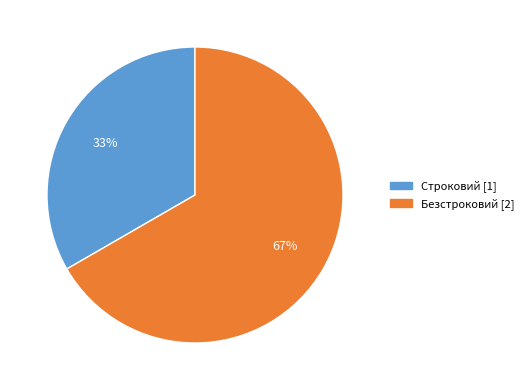

Do Безстроковий and Строковий together represent more than half of the pie?

Yes